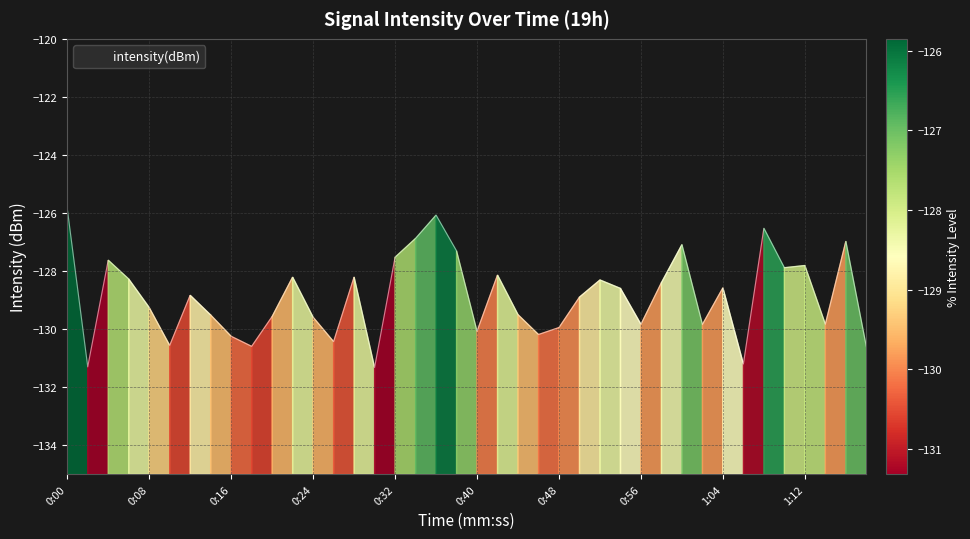

Reading left to right, what are all the values shown in this chart?

-125.8	-131.3	-127.6	-128.3	-129.3	-130.6	-128.8	-129.5	-130.2	-130.6	-129.6	-128.2	-129.6	-130.4	-128.2	-131.3	-127.5	-126.9	-126.1	-127.3	-130.1	-128.1	-129.5	-130.2	-129.9	-128.9	-128.3	-128.6	-129.8	-128.4	-127.1	-129.8	-128.6	-131.2	-126.5	-127.9	-127.8	-129.8	-127.0	-130.6